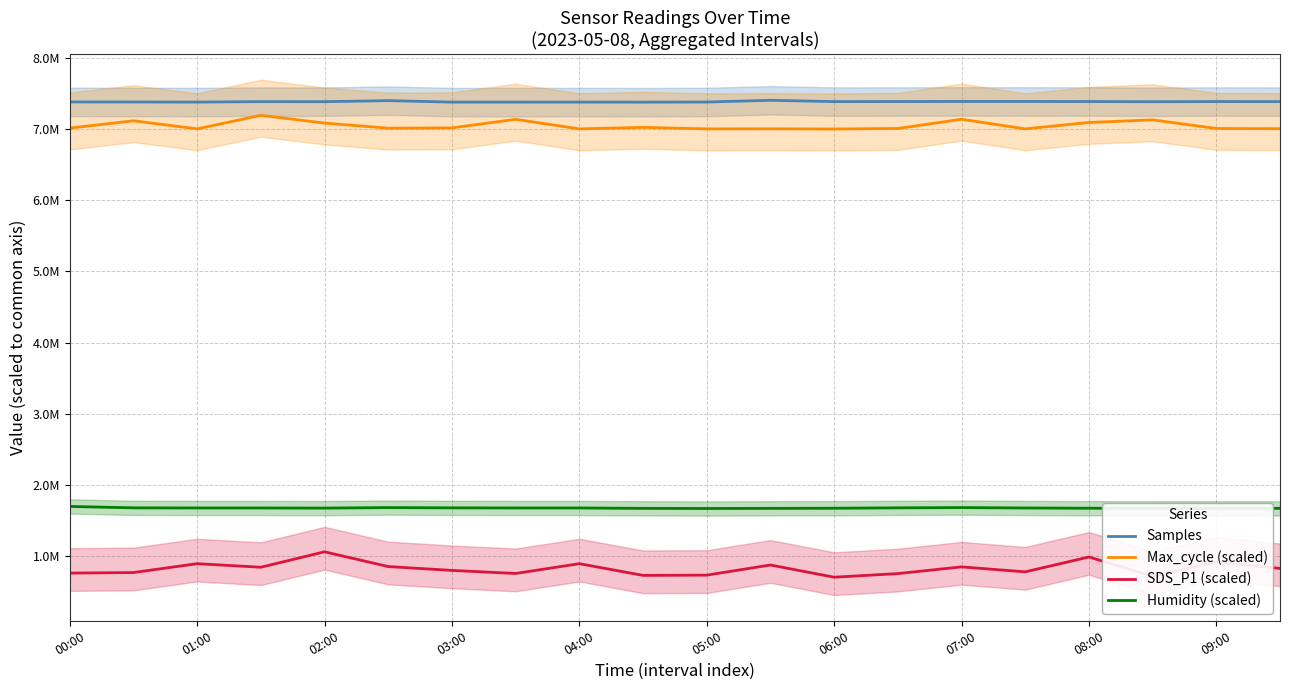

What is the label of the 8th point from the right?

06:00